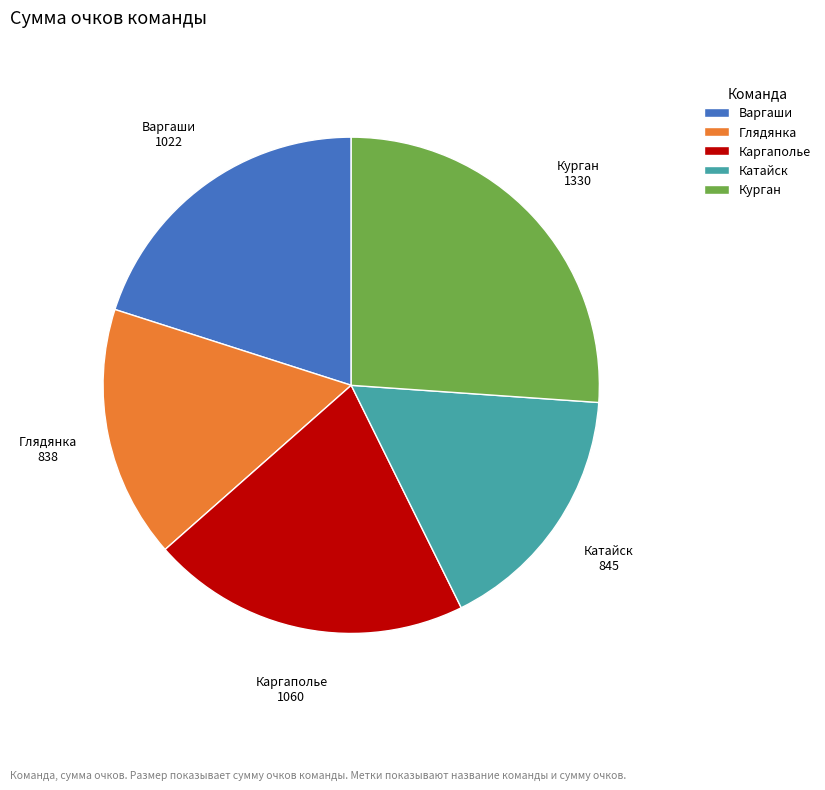

Is there a majority slice in this chart?

No